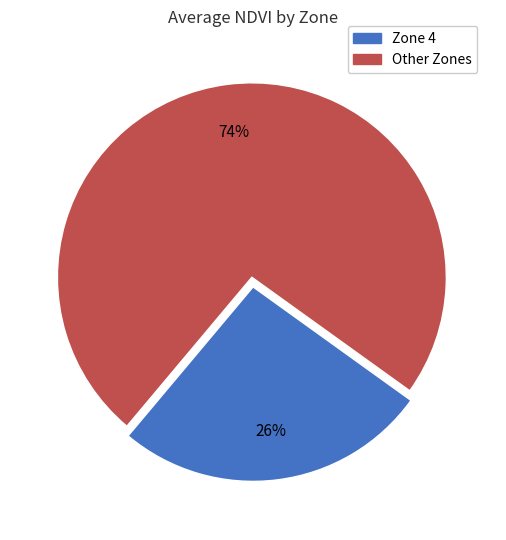

To the nearest percent, what is the average slice percentage?

50%